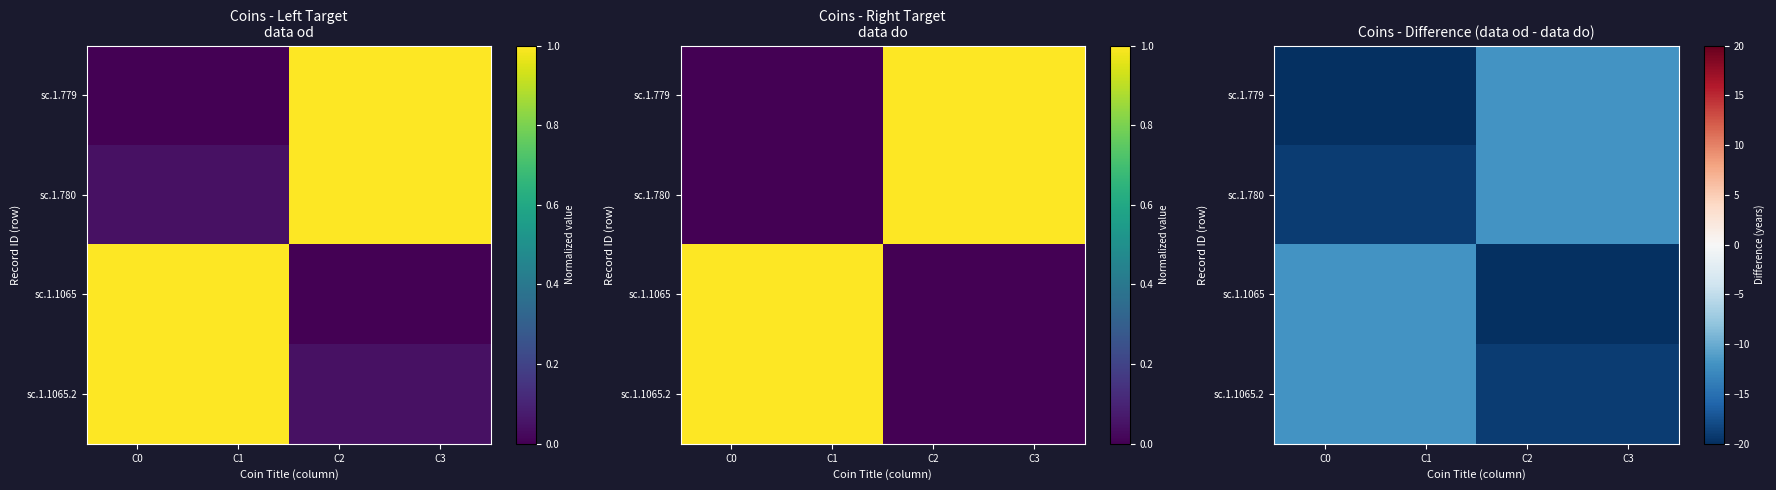

Rank the series by their maximum value, from lowest to highest.

sc.1.779, sc.1.780, sc.1.1065, sc.1.1065.2